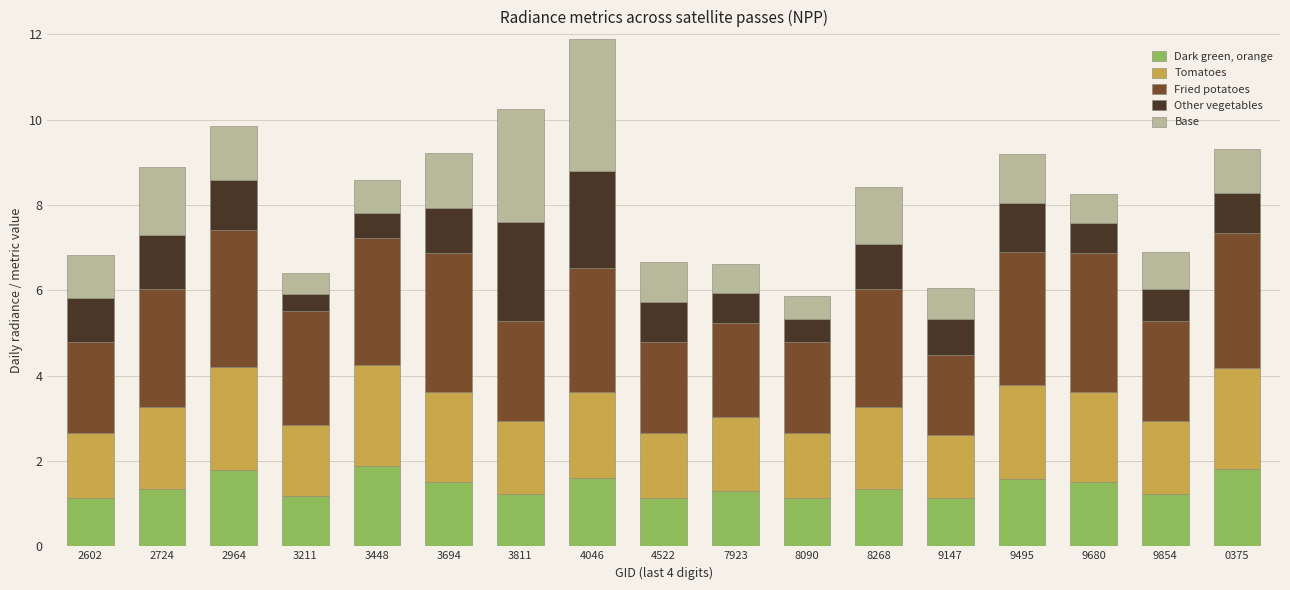

What is the sum of the Dark green, orange values at 9147 and 4522?

2.2